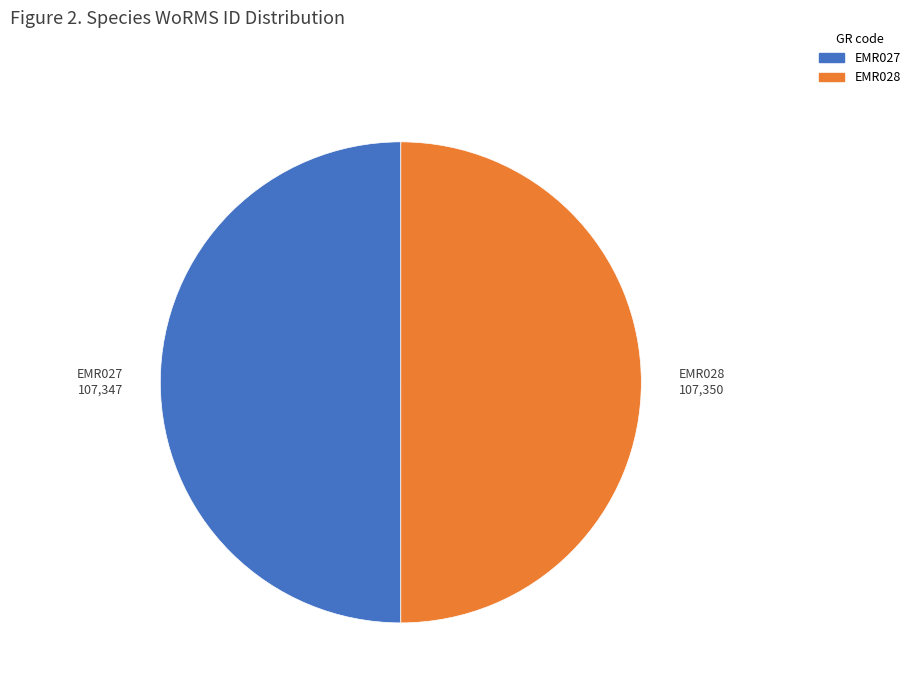

Is it true that EMR027 is 50% of the pie?

True